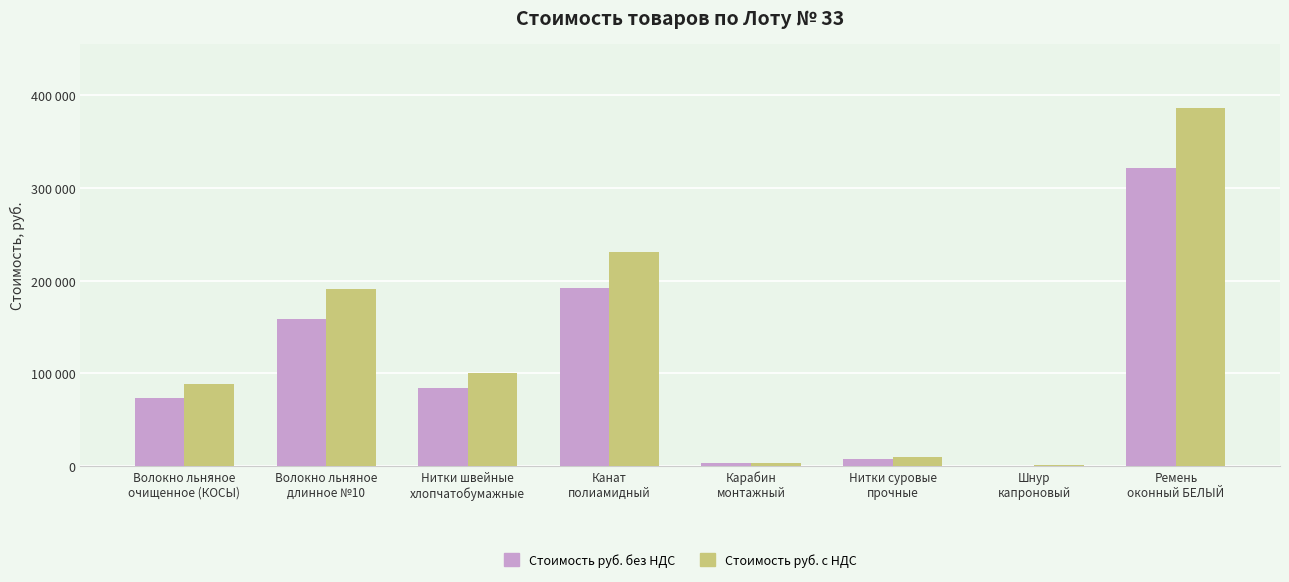

What are all the series names shown in the legend?

Стоимость руб. без НДС, Стоимость руб. с НДС